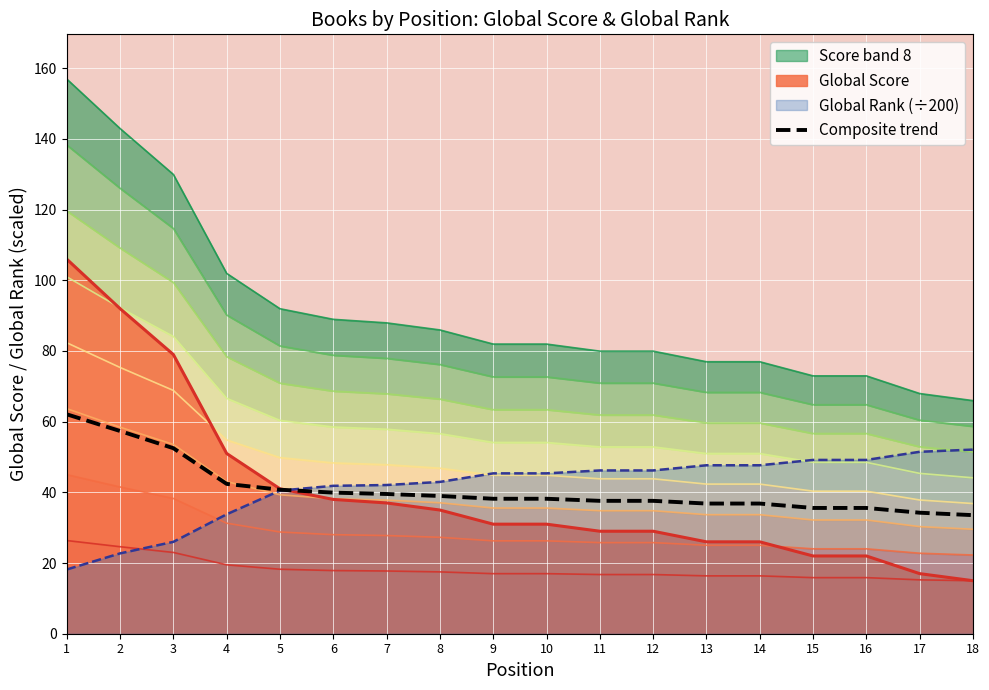

Count the number of categories in the chart.

18